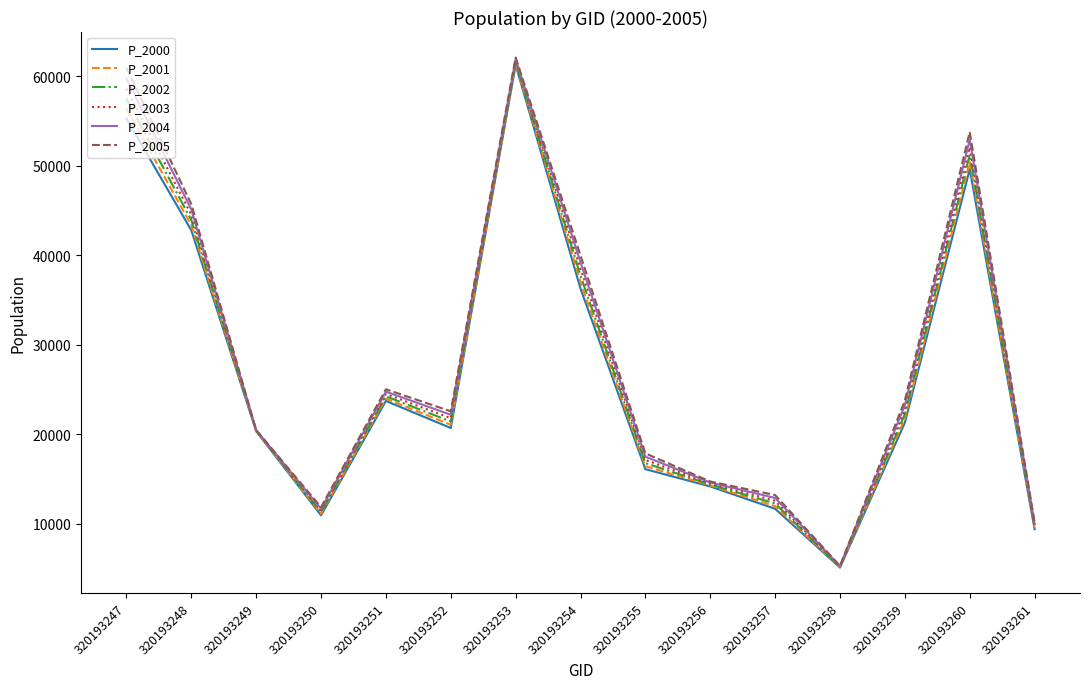

Is the value of P_2003 at 320193256 greater than the value of P_2001 at 320193259?

No